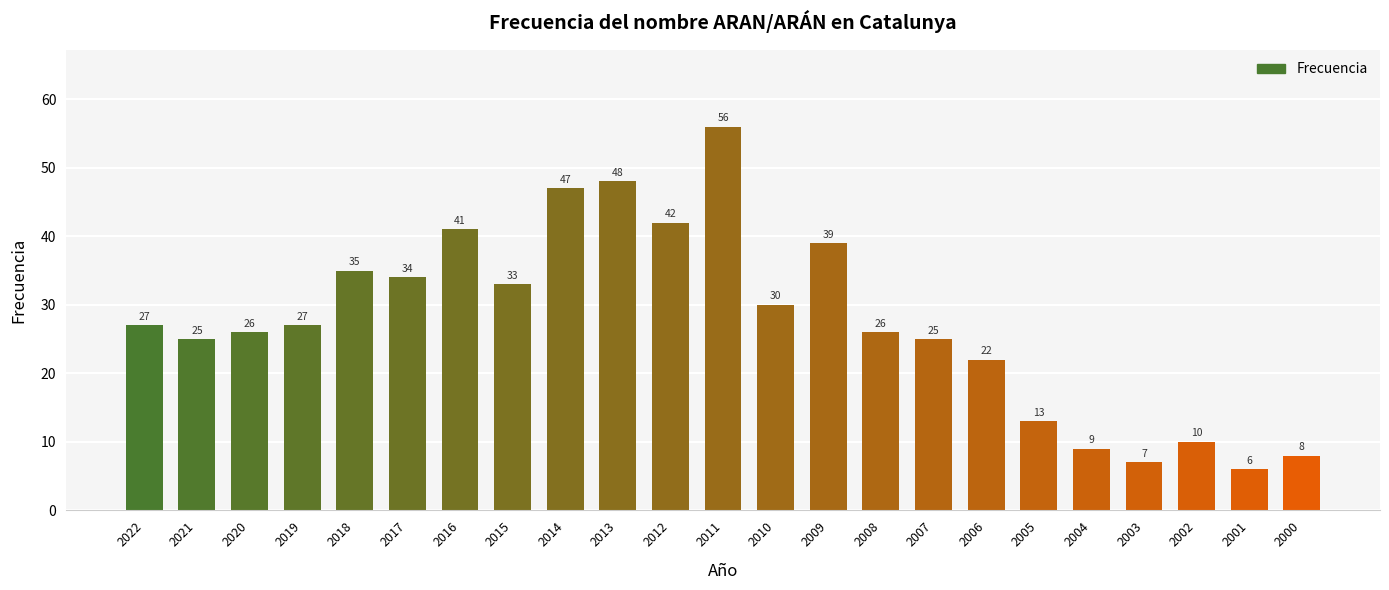

How many data points does each series have?

23